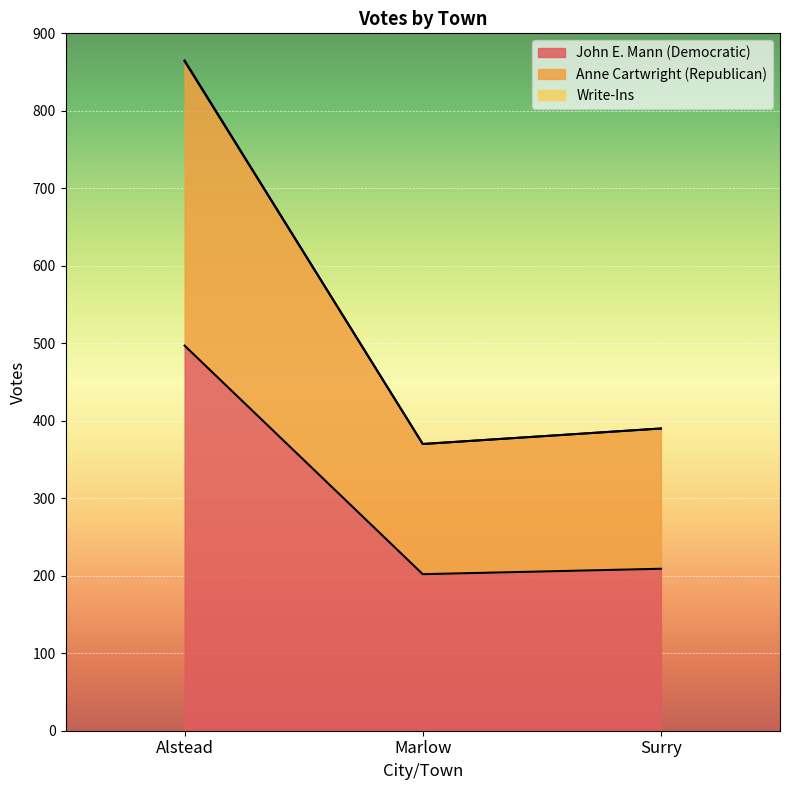

Is it true that John E. Mann (Democratic) equals 126 at Surry?

False